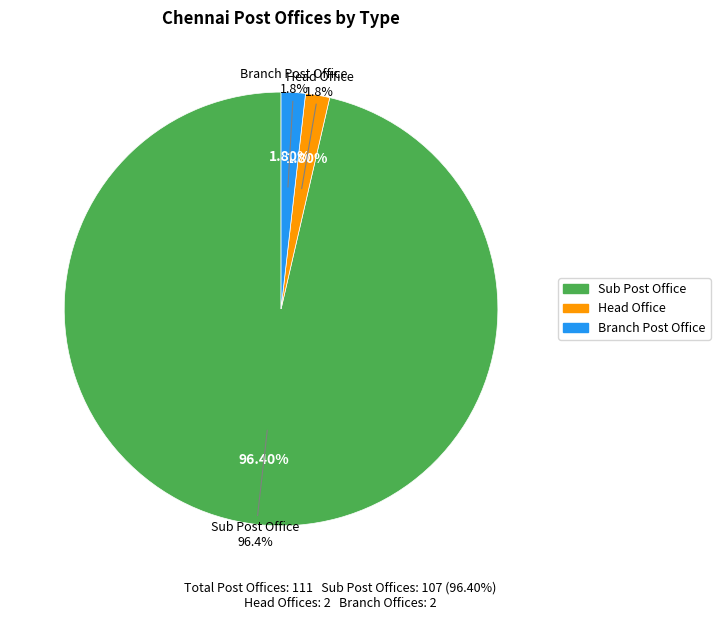

Which slice is the largest?

Sub Post Office